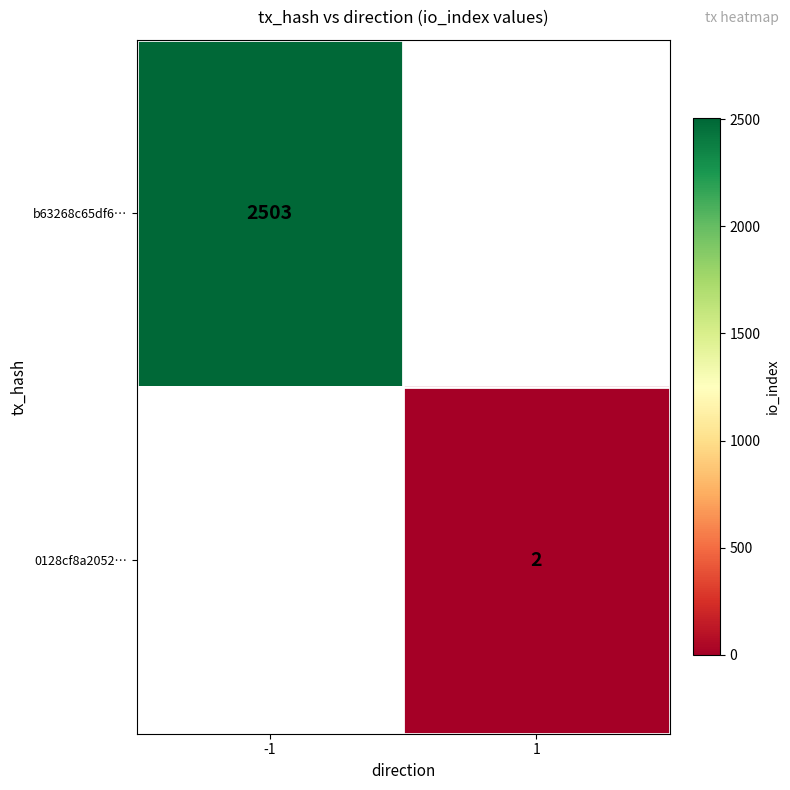

The b63268c65df6… series shows 4473 at -1. True or false?

False